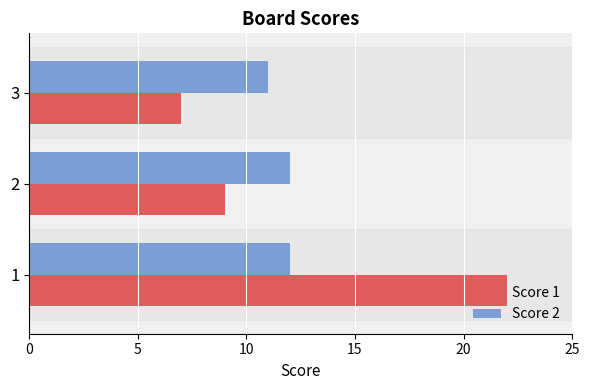

Rank the series by their maximum value, from highest to lowest.

Score 1, Score 2